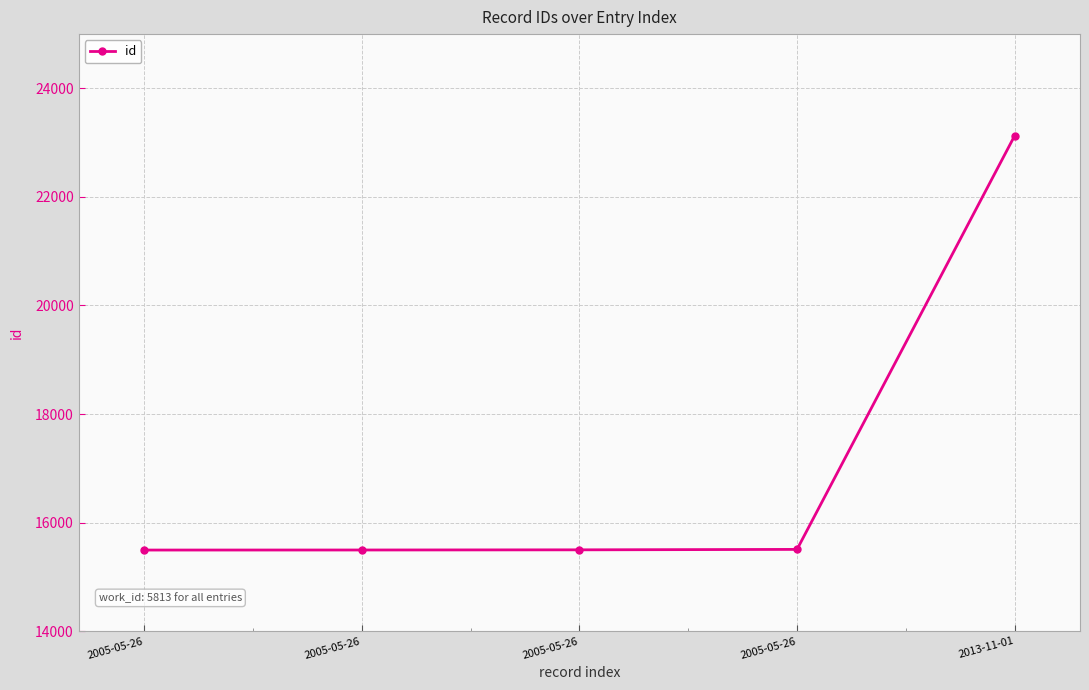

What value does the data have at 2013-11-01, to the nearest 50?

23150